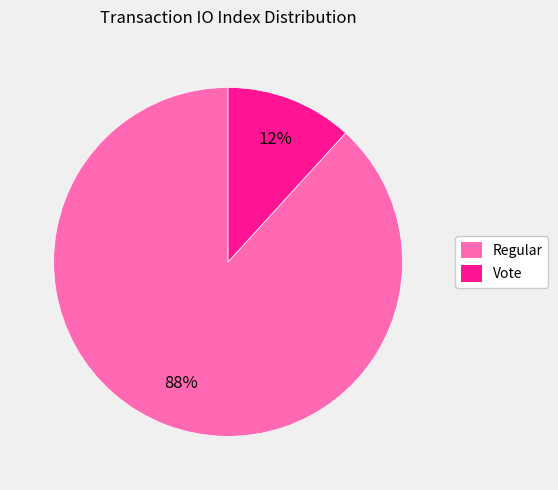

Do Vote and Regular together represent more than half of the pie?

Yes